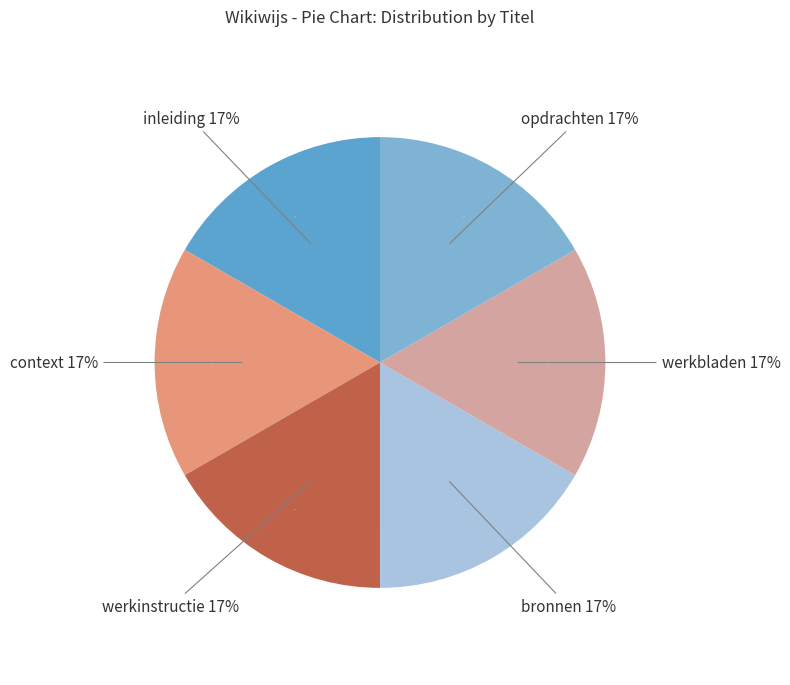

What percentage is the werkbladen slice, to the nearest percent?

17%